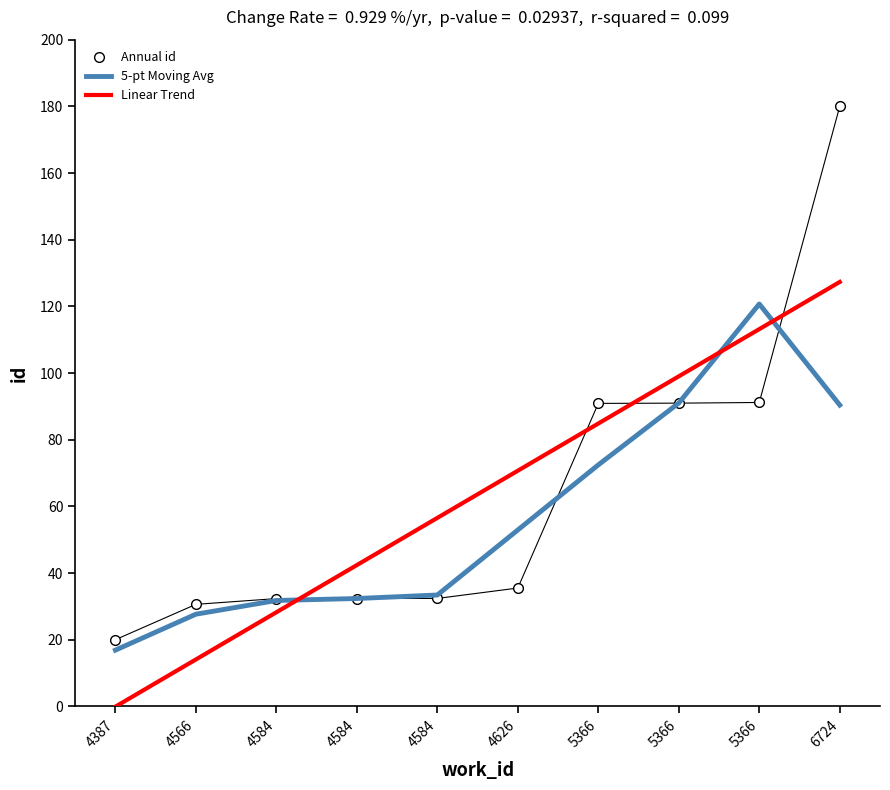

List the labels in order of Annual id value, smallest first.

4387, 4566, 4584, 4584, 4584, 4626, 5366, 5366, 5366, 6724